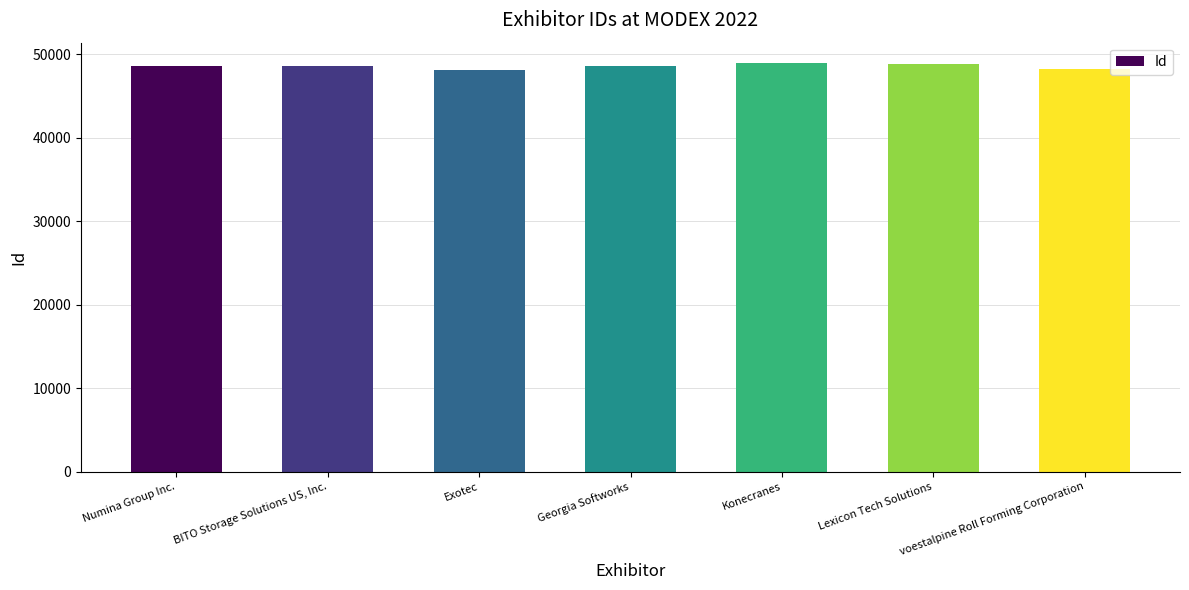

How many bars are there in total?

7